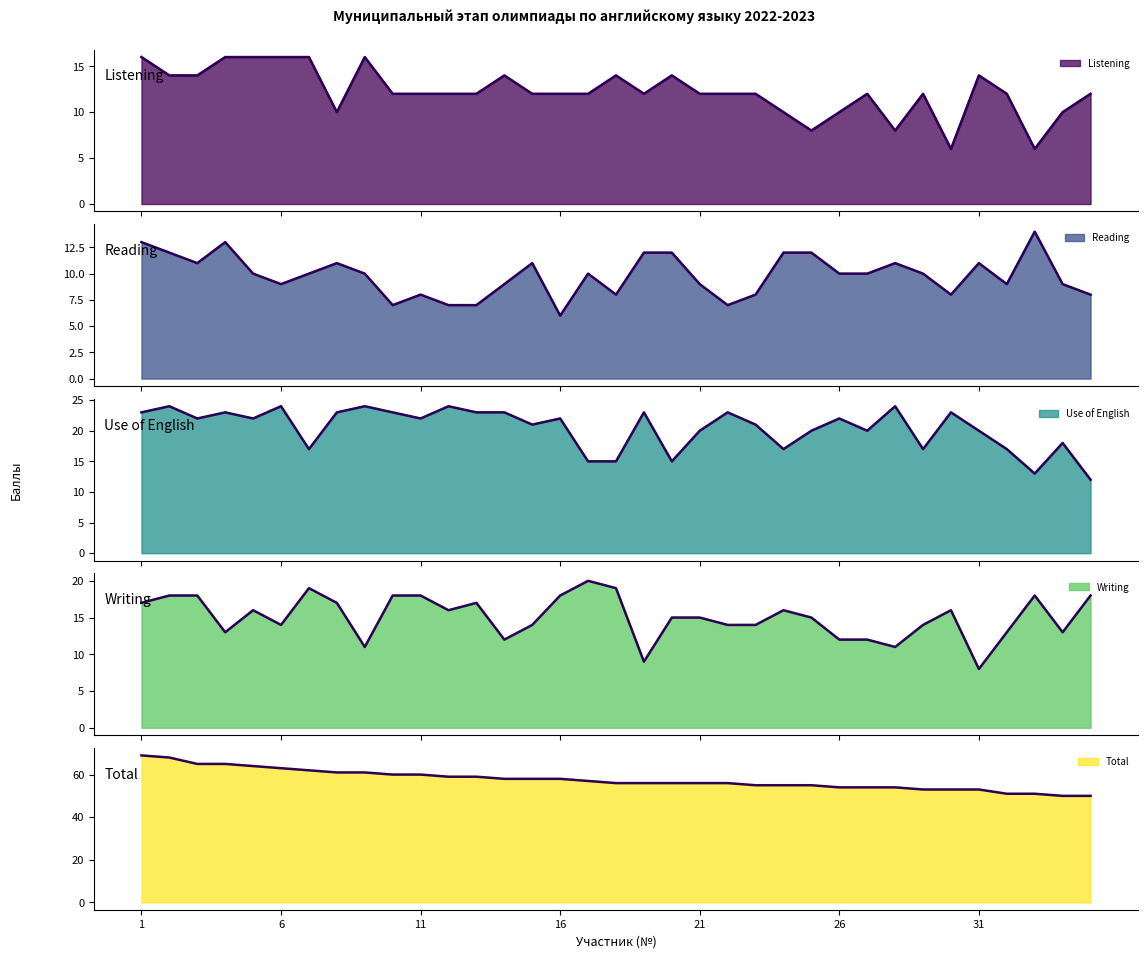

Reading left to right, transcribe all the data shown in this chart.

Listening: 16	14	14	16	16	16	16	10	16	12	12	12	12	14	12	12	12	14	12	14	12	12	12	10	8	10	12	8	12	6	14	12	6	10	12
Reading: 13	12	11	13	10	9	10	11	10	7	8	7	7	9	11	6	10	8	12	12	9	7	8	12	12	10	10	11	10	8	11	9	14	9	8
Use of English: 23	24	22	23	22	24	17	23	24	23	22	24	23	23	21	22	15	15	23	15	20	23	21	17	20	22	20	24	17	23	20	17	13	18	12
Writing: 17	18	18	13	16	14	19	17	11	18	18	16	17	12	14	18	20	19	9	15	15	14	14	16	15	12	12	11	14	16	8	13	18	13	18
Total: 69	68	65	65	64	63	62	61	61	60	60	59	59	58	58	58	57	56	56	56	56	56	55	55	55	54	54	54	53	53	53	51	51	50	50